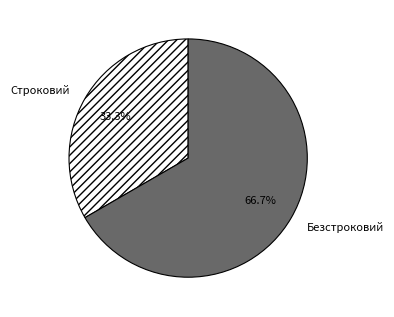

What portion of the pie excludes Строковий?

66.7%